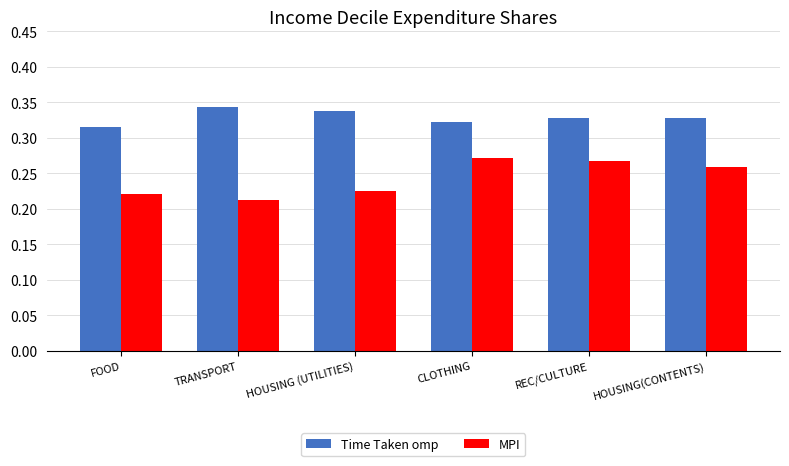

What is the sum of all Time Taken omp values?

2.0